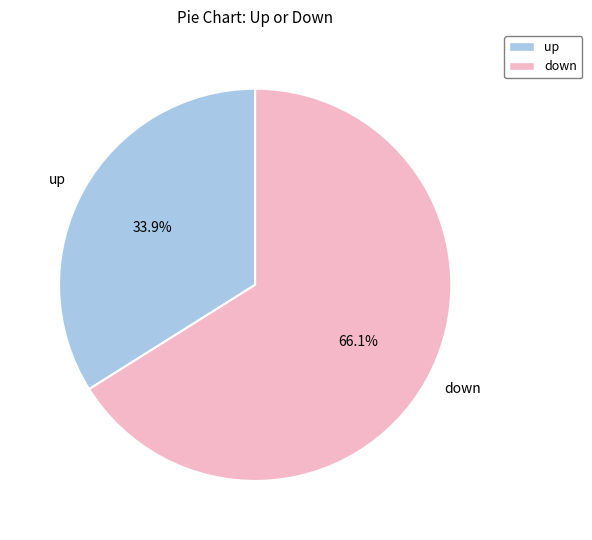

To the nearest percent, what portion does up represent?

34%